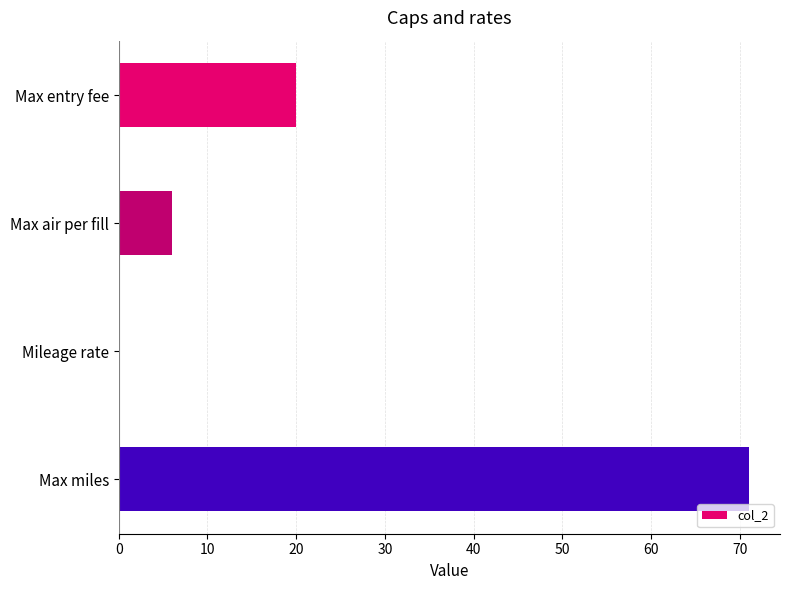

Count the number of categories in the chart.

4